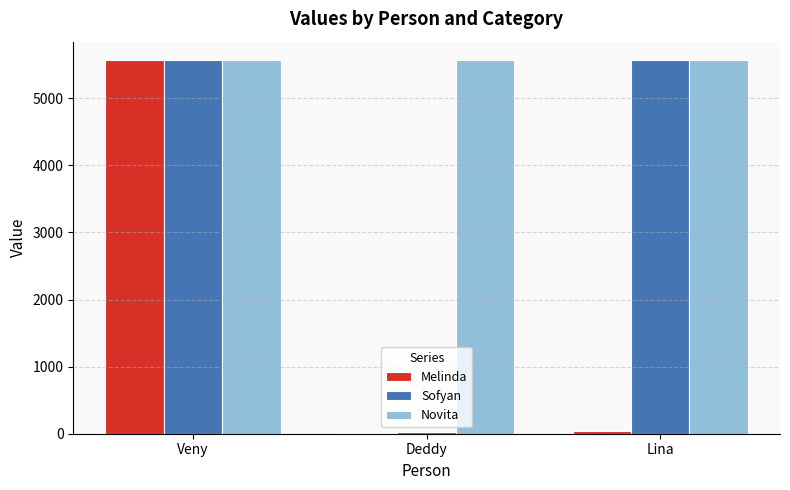

Read the Melinda value at Lina.

48